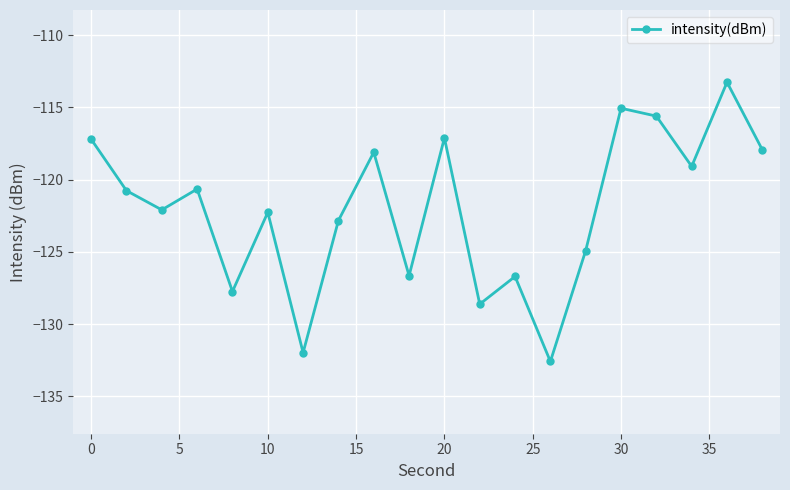

What is the maximum value shown in the chart?

-113.3